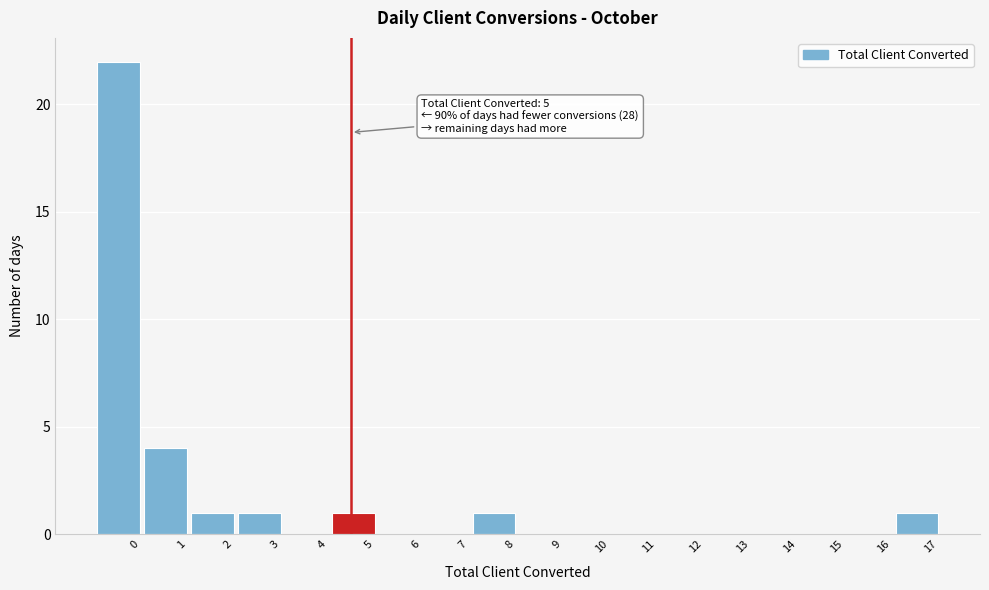

Reading right to left, transcribe all the data shown in this chart.

17=1	16=0	15=0	14=0	13=0	12=0	11=0	10=0	9=0	8=1	7=0	6=0	5=1	4=0	3=1	2=1	1=4	0=22